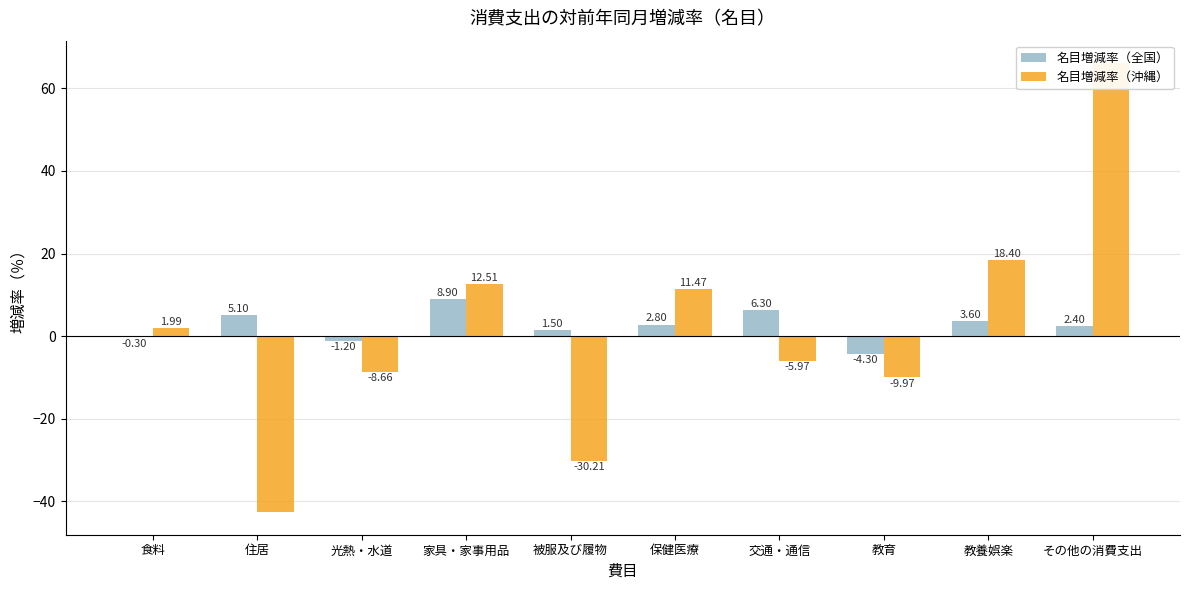

Is the value of 名目増減率（全国） at 家具・家事用品 greater than the value of 名目増減率（沖縄） at 住居?

Yes